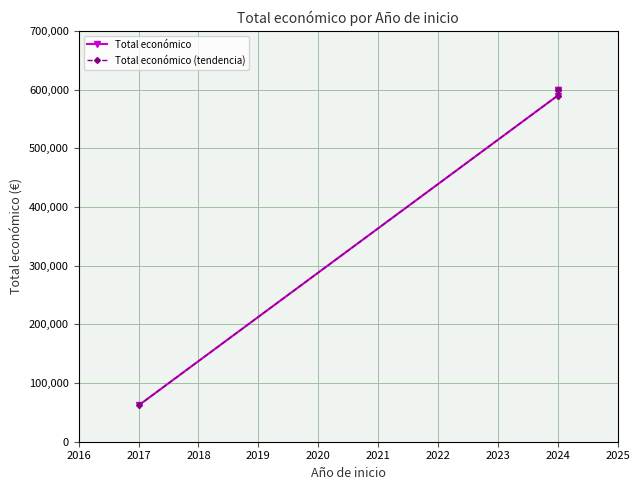

Reading left to right, transcribe all the data shown in this chart.

Total económico: 61850	589731	598609	599779
Total económico (tendencia): 61850	589731	598609	599779